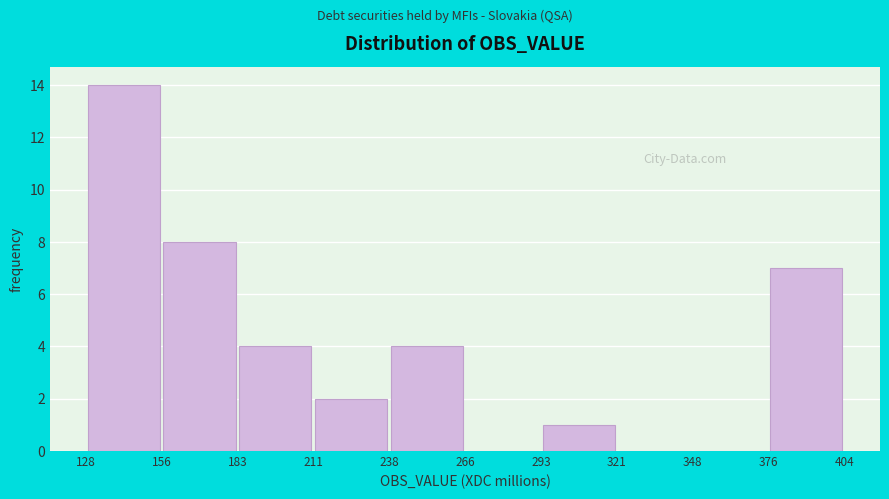

Which range on the x-axis has the tallest bar?

128 to 156